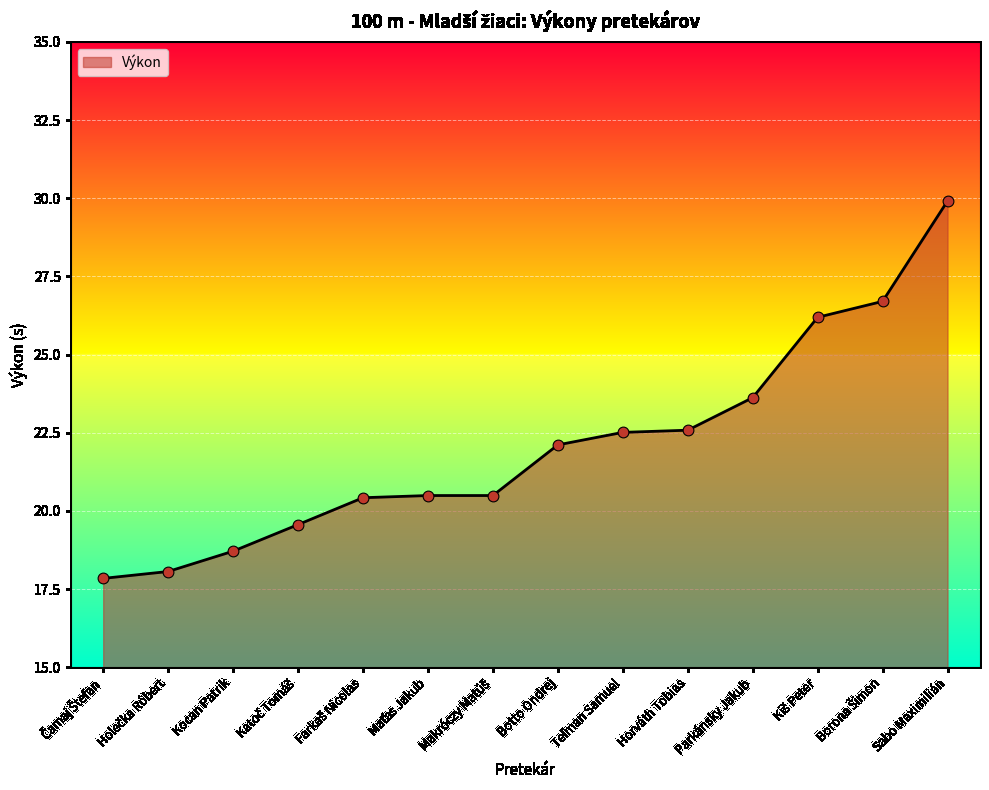

Read the value at Parkánsky Jakub.

23.6